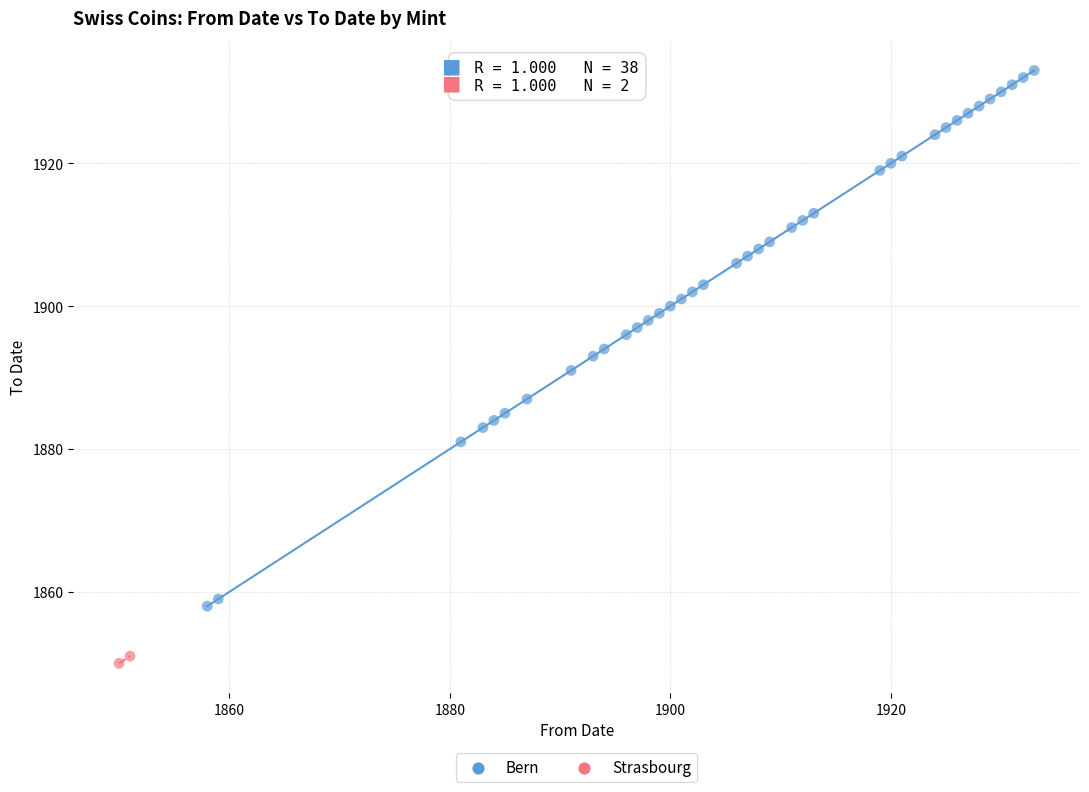

What are all the series names shown in the legend?

Bern, Strasbourg